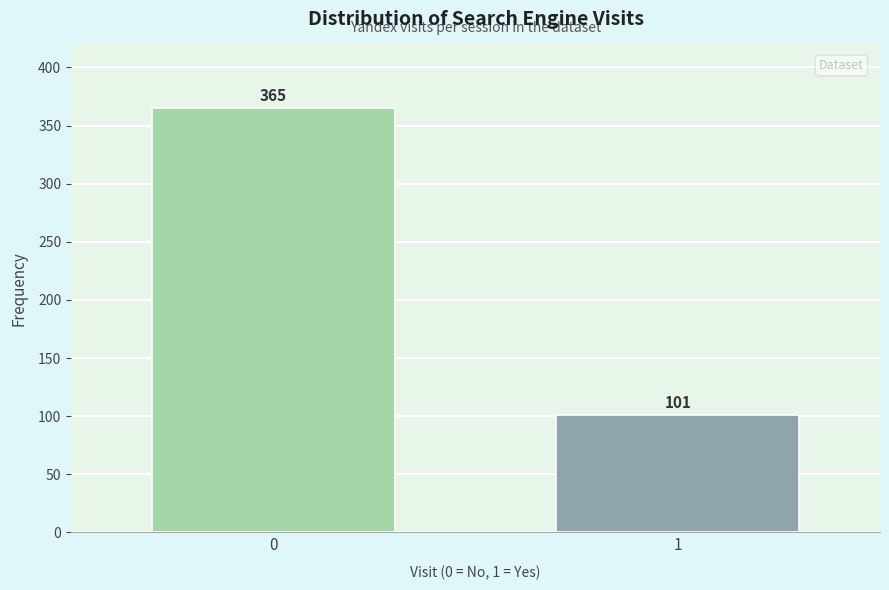

Reading left to right, list all the values displayed in this chart.

0=365	1=101